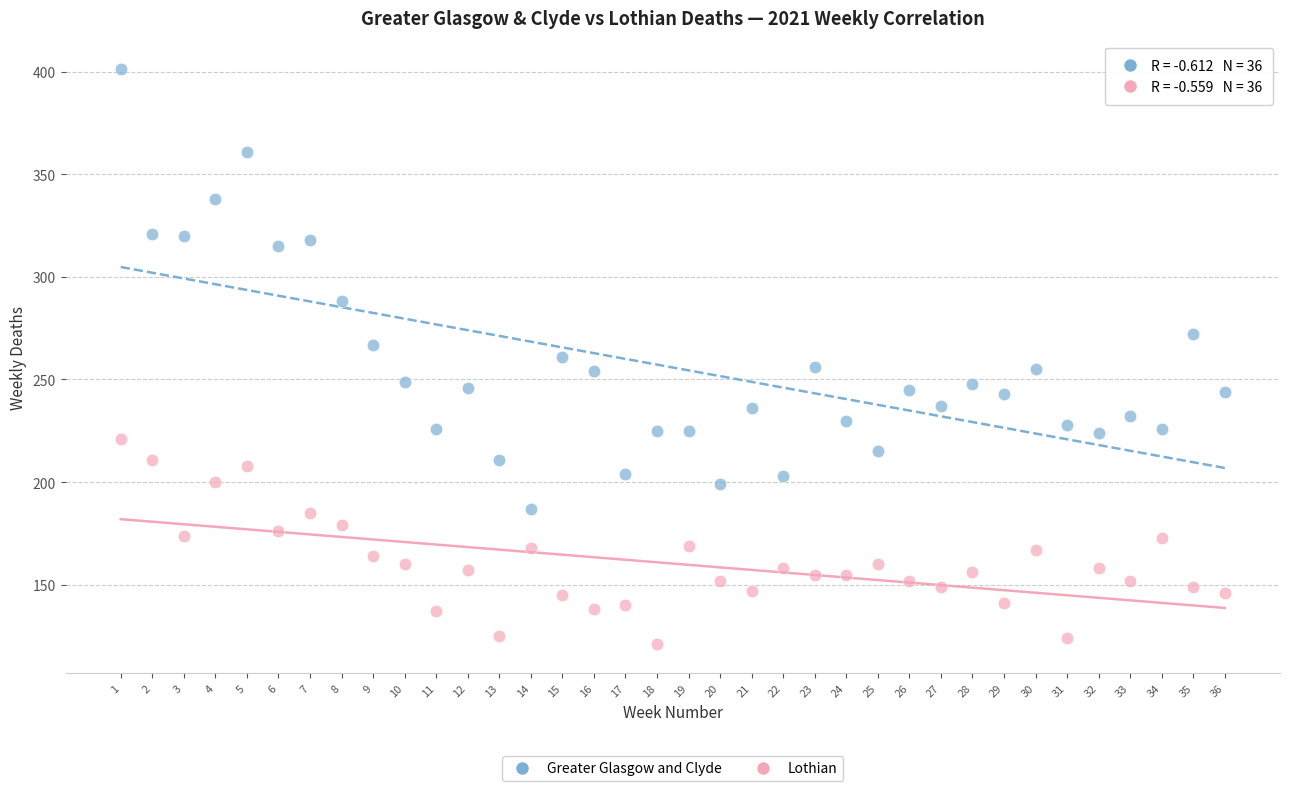

What are all the series names shown in the legend?

Greater Glasgow and Clyde, Lothian